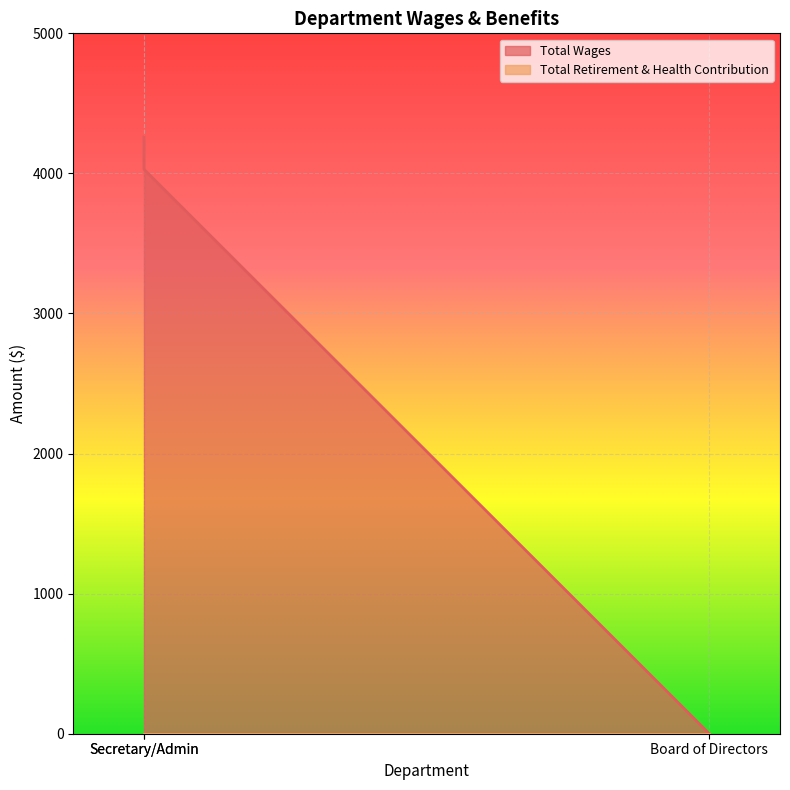

What is the difference between the values at Board of Directors and Secretary/Admin?

4030